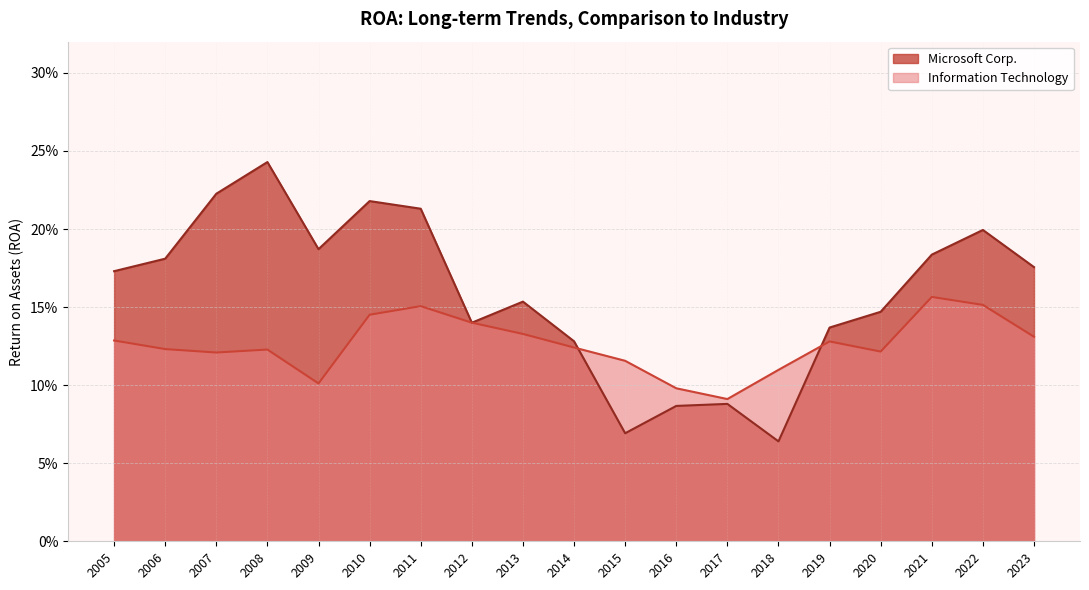

True or false: Microsoft Corp. and Information Technology intersect in this chart.

True